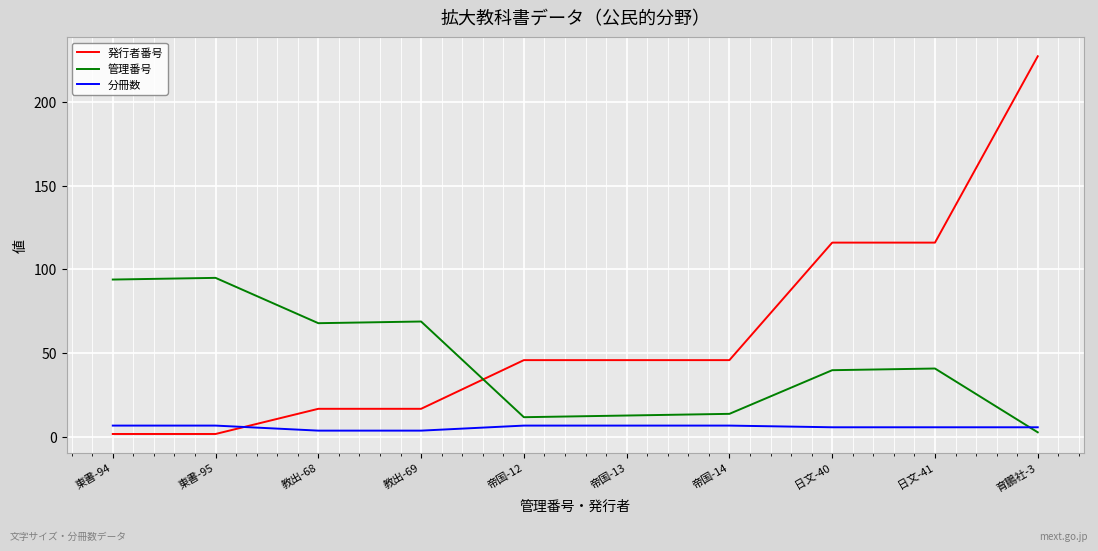

Rank the series at 東書-95 from highest to lowest value.

管理番号, 分冊数, 発行者番号